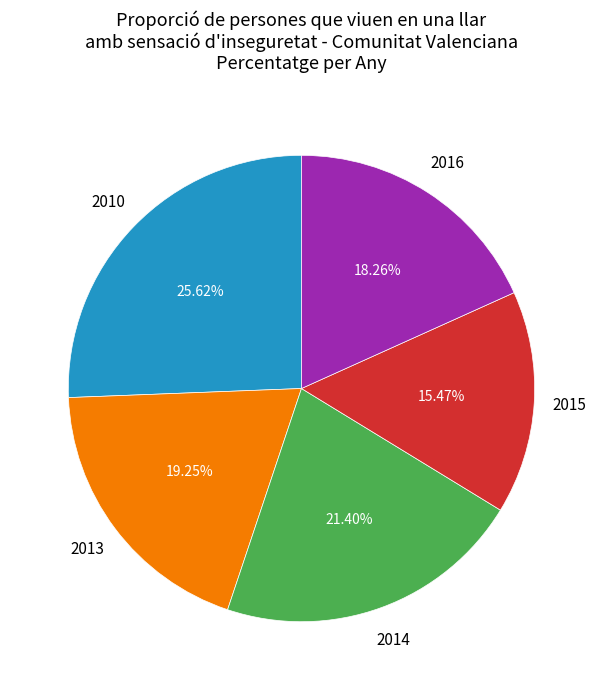

Is there a majority slice in this chart?

No